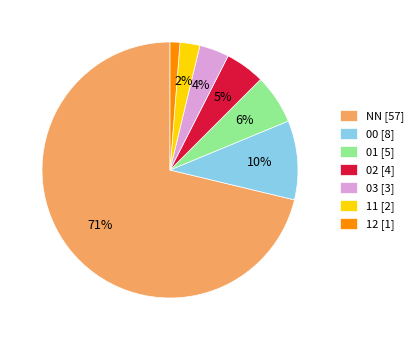

To the nearest percent, what is the average slice percentage?

14%